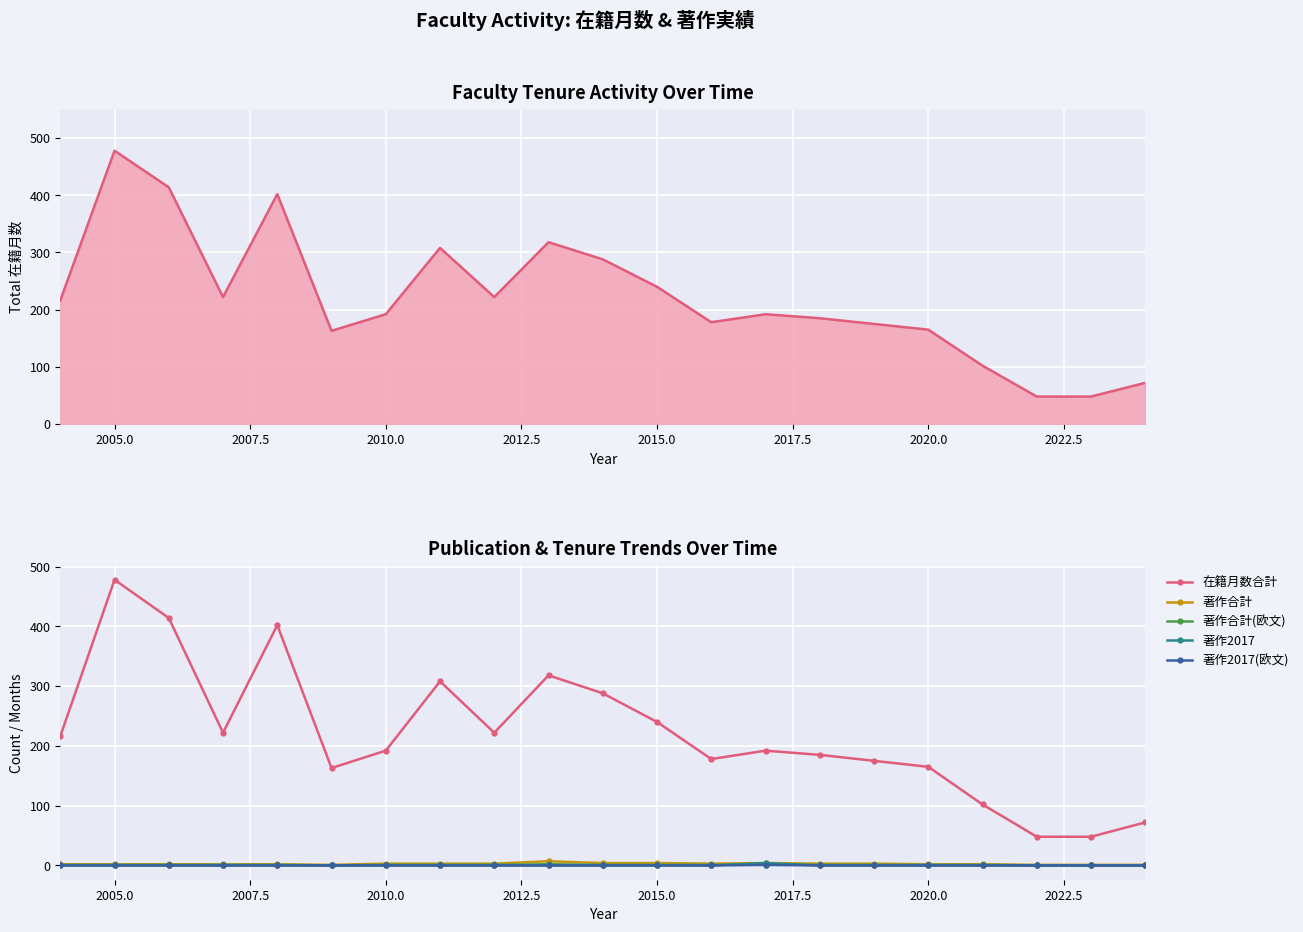

At which category is the sum across all series the highest?

2005.0